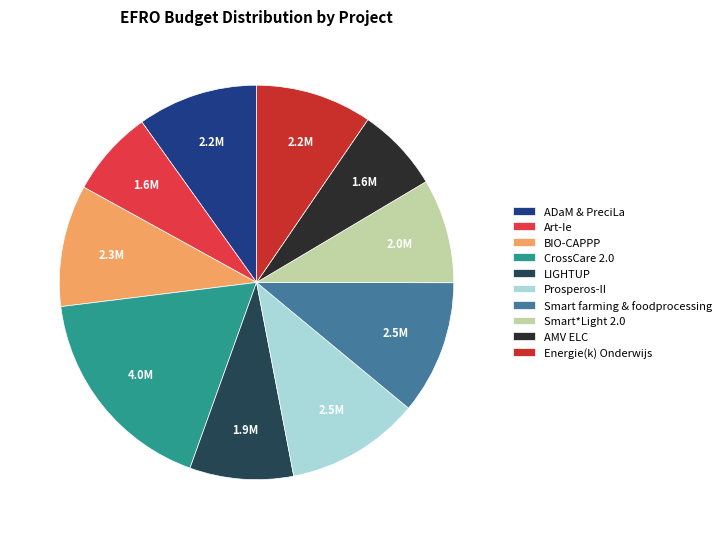

Which slice is the largest?

CrossCare 2.0